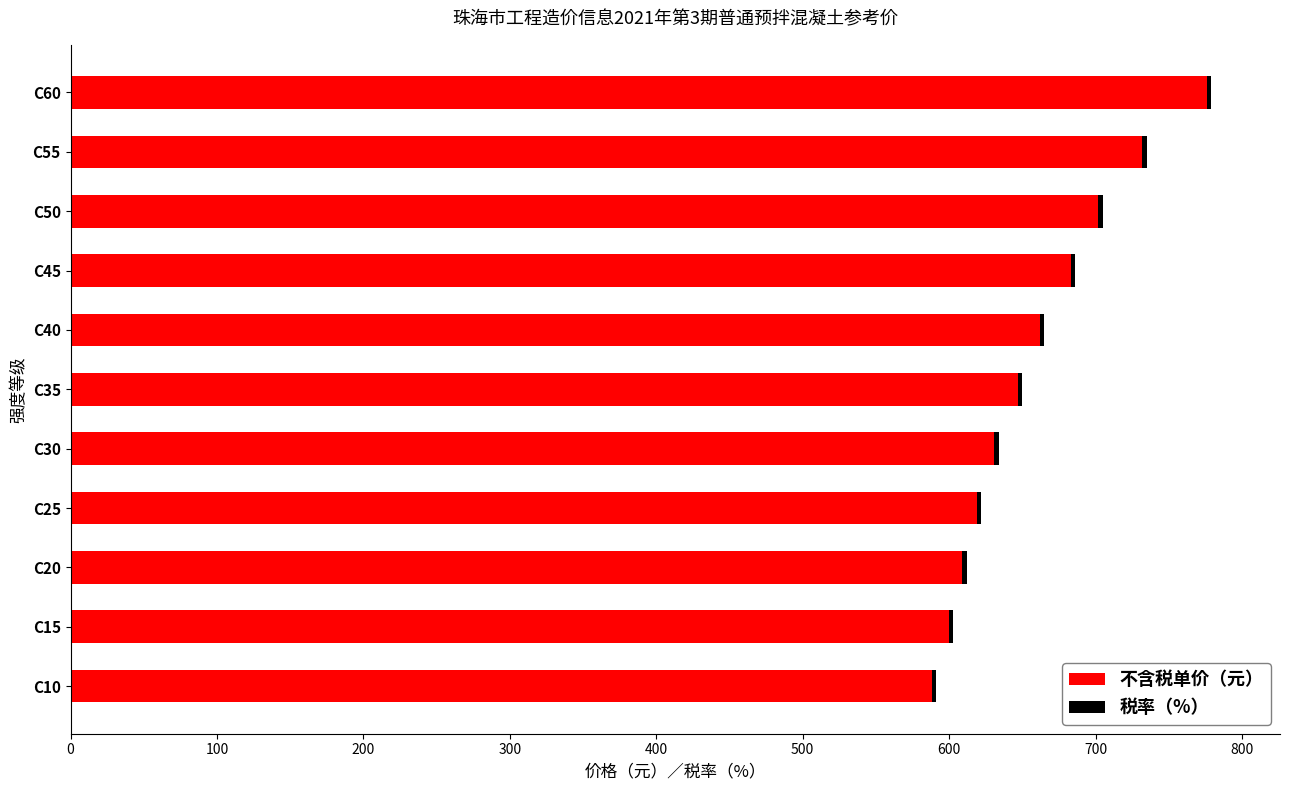

At which category is the sum across all series the highest?

C60